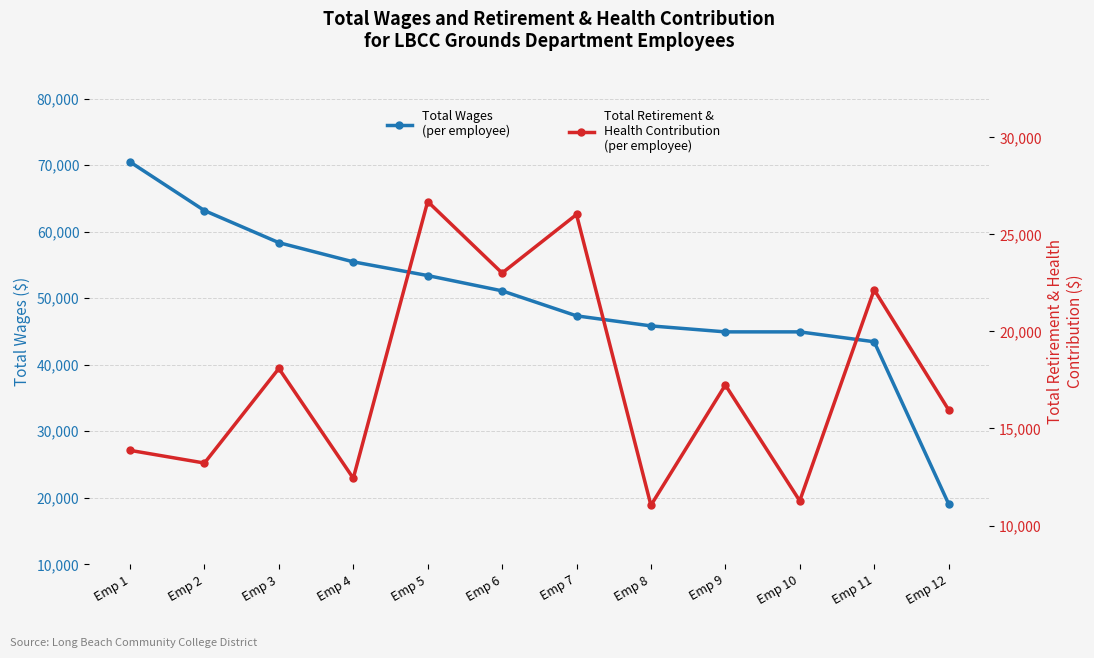

Reading left to right, list all the values displayed in this chart.

Total Wages: Emp 1=70467	Emp 2=63156	Emp 3=58336	Emp 4=55454	Emp 5=53394	Emp 6=51095	Emp 7=47340	Emp 8=45829	Emp 9=44931	Emp 10=44930	Emp 11=43447	Emp 12=19102
Total Retirement & Health Contribution: Emp 1=13872	Emp 2=13218	Emp 3=18091	Emp 4=12433	Emp 5=26692	Emp 6=23008	Emp 7=26024	Emp 8=11043	Emp 9=17239	Emp 10=11271	Emp 11=22148	Emp 12=15964